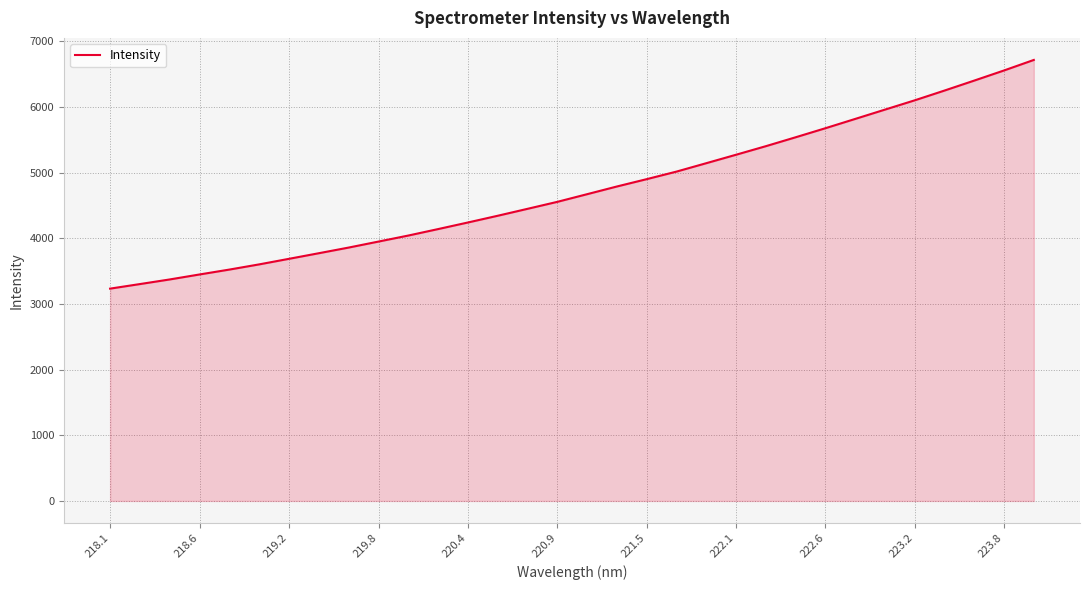

What is the maximum value shown in the chart?

6717.7